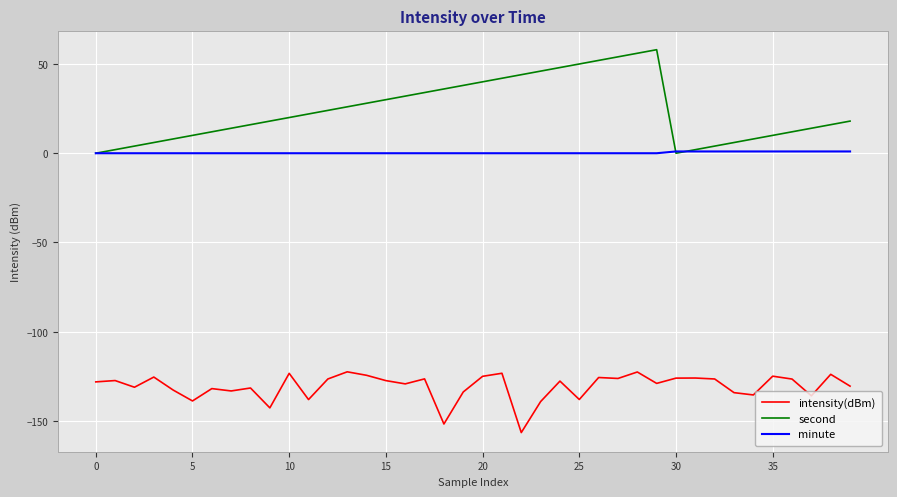

List the series in order of their peak value, highest first.

second, minute, intensity(dBm)